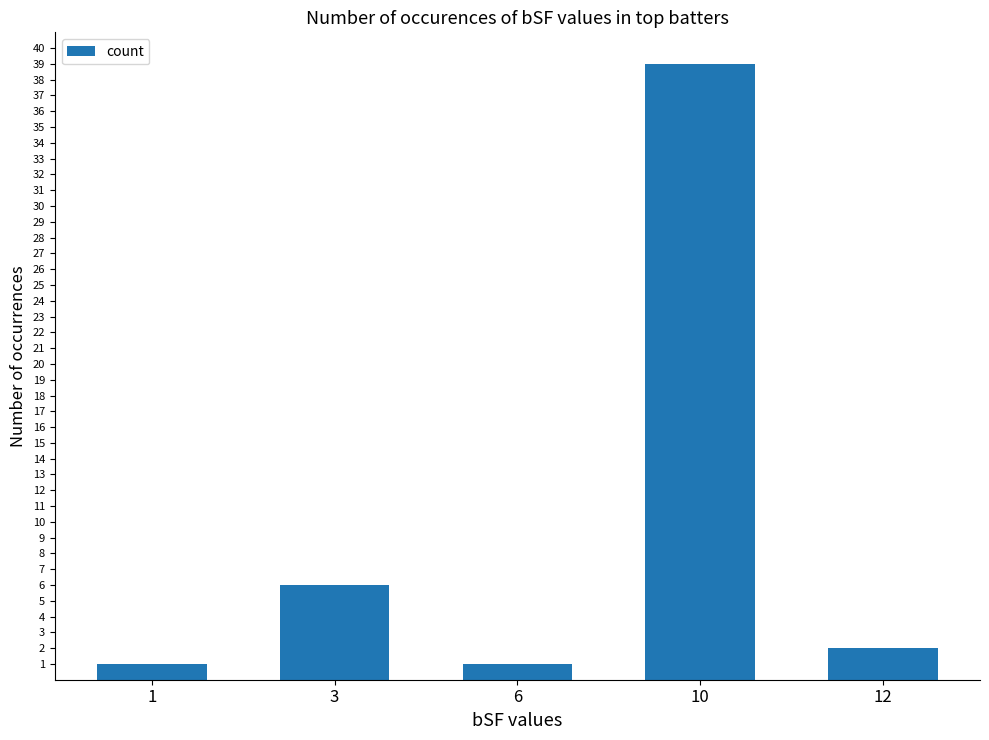

Reading left to right, extract all data points from this chart.

1	6	1	39	2